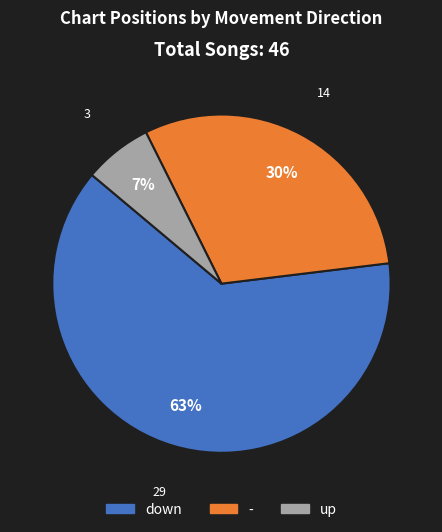

The - slice represents 30% of the pie. True or false?

True